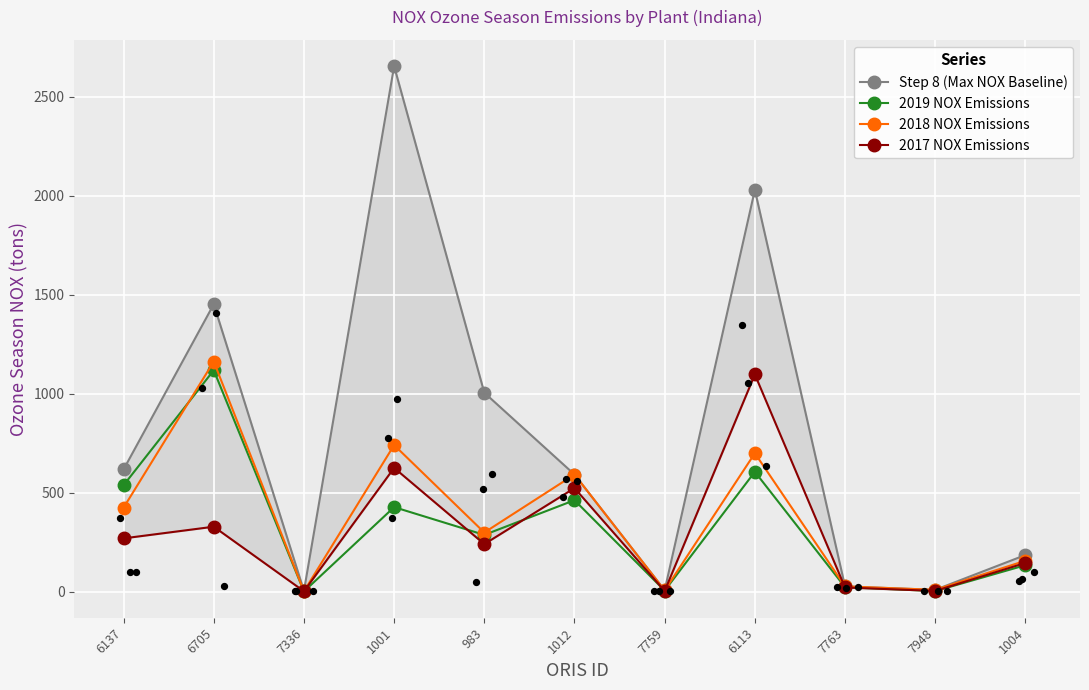

What are all the series names shown in the legend?

Step 8 (Max NOX Baseline), 2019 NOX Emissions, 2018 NOX Emissions, 2017 NOX Emissions